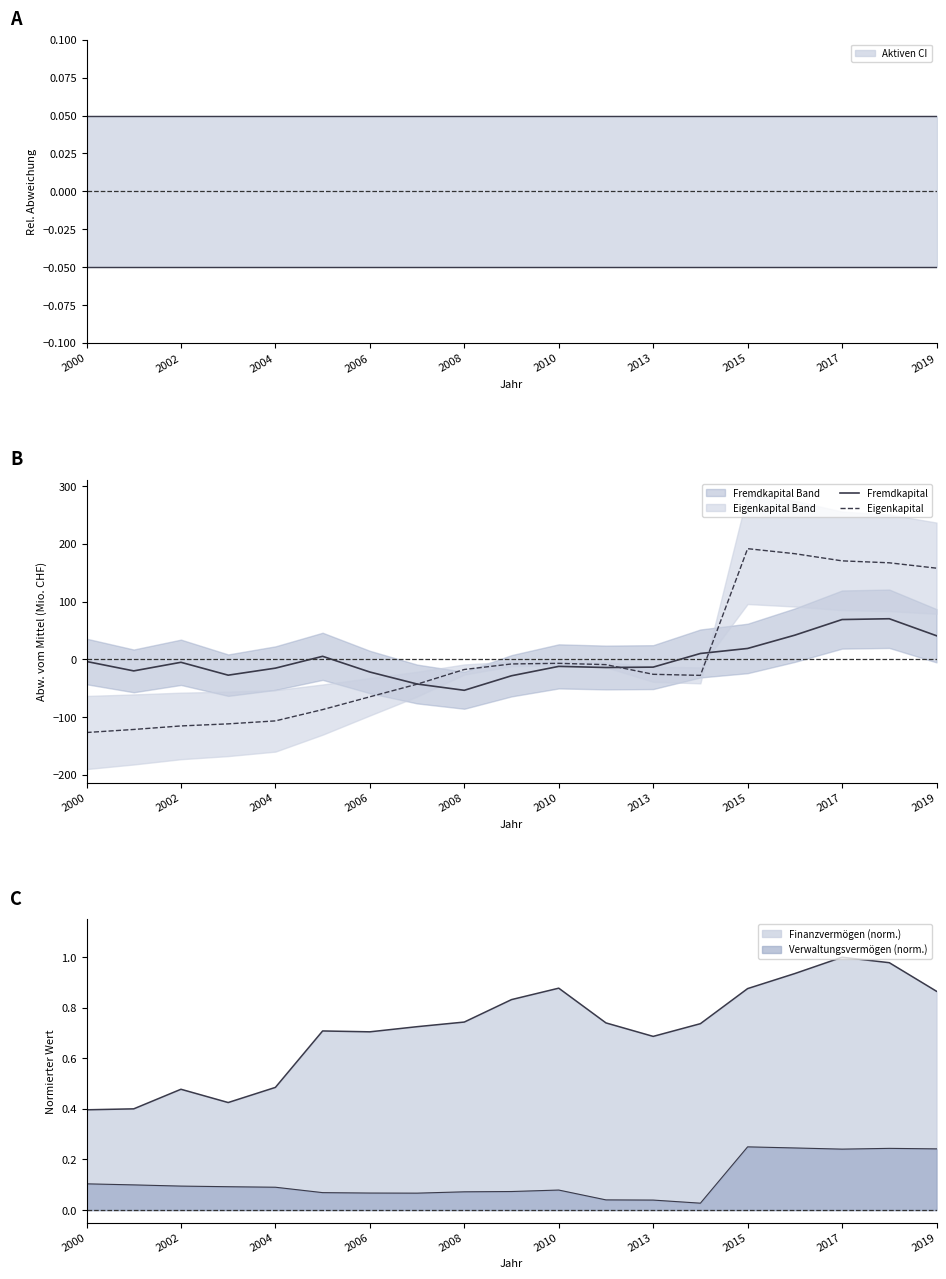

Between 2006 and 2010, which is larger?

2010